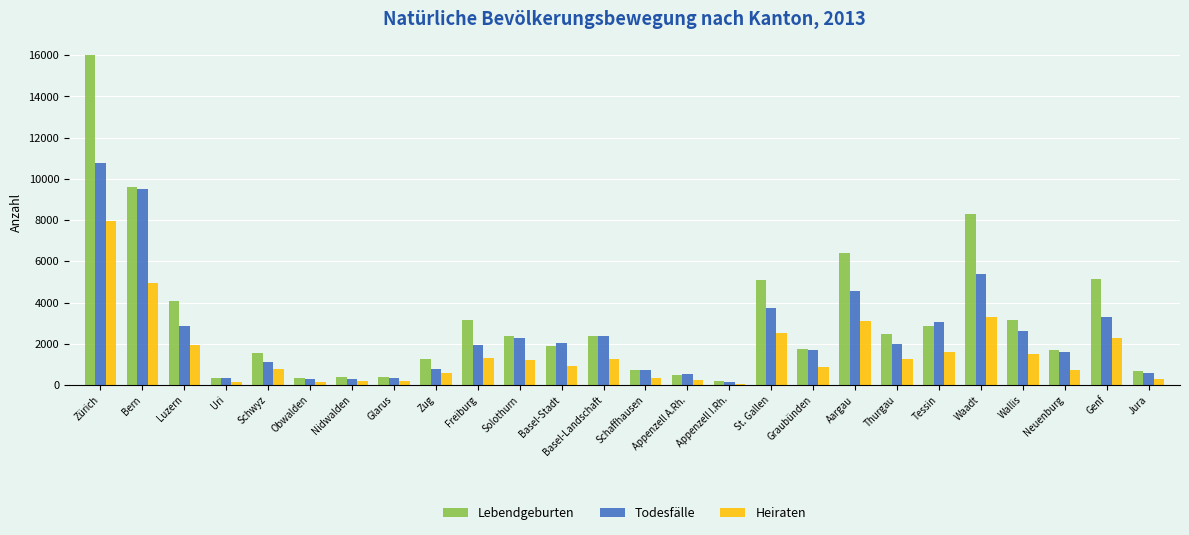

What is the spread (max minus min) of values at Basel-Landschaft?

1125